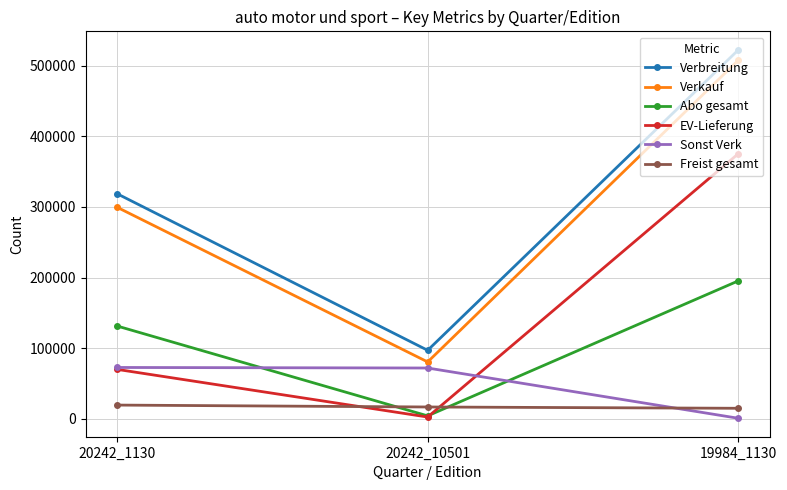

List the labels in order of Verkauf value, largest first.

19984_1130, 20242_1130, 20242_10501